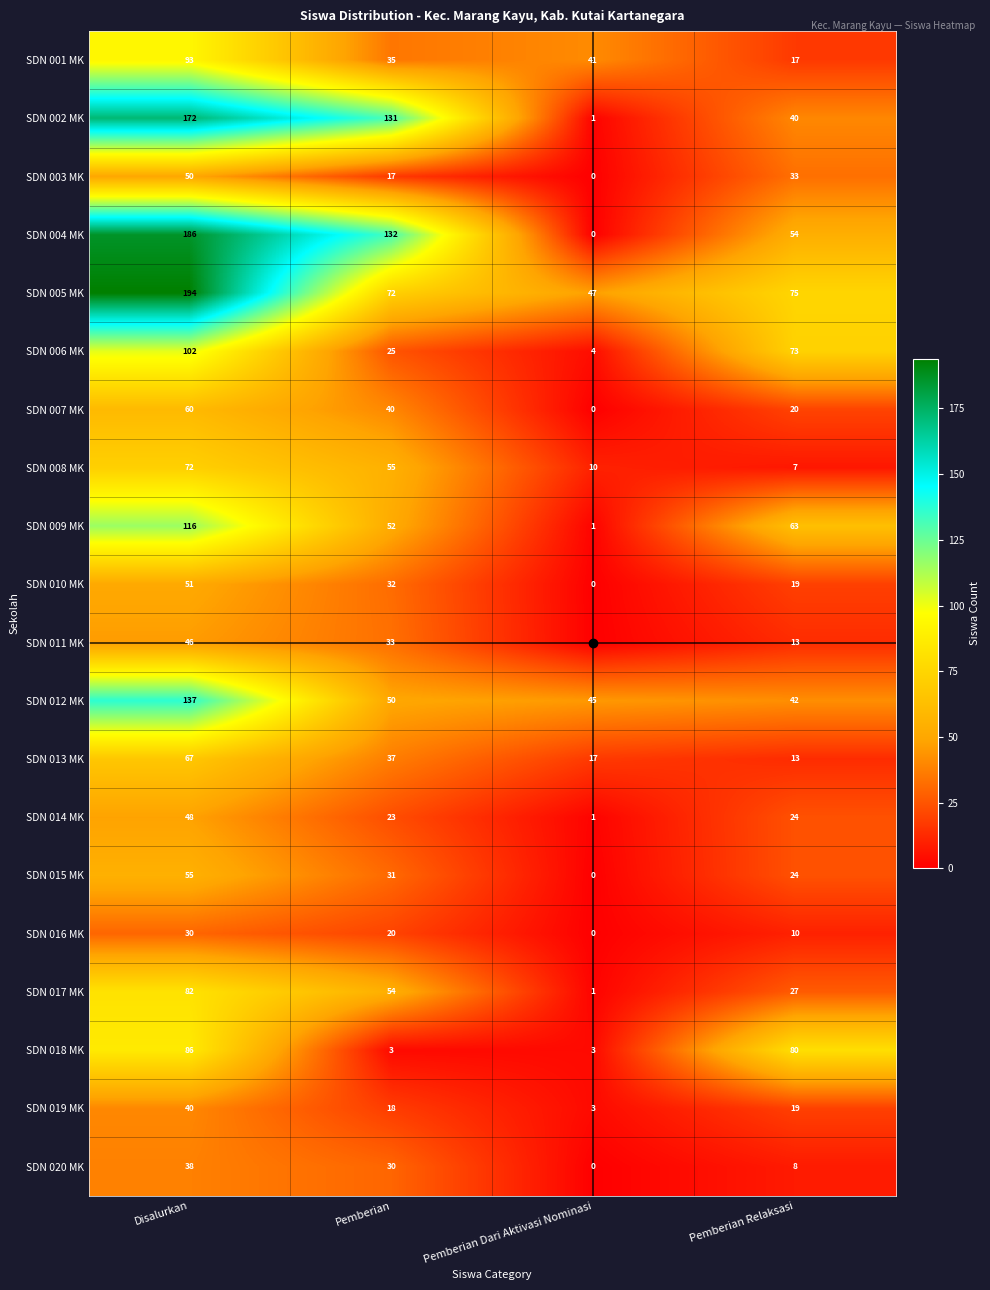

At how many categories does at least one series exceed 36?

4